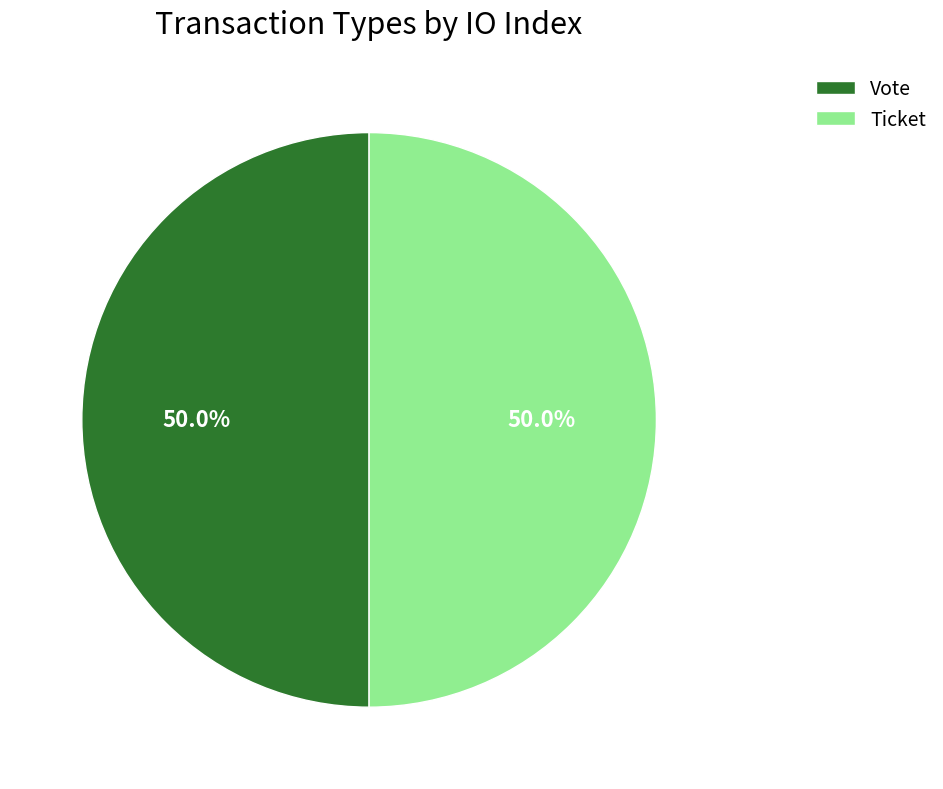

Approximately how many times larger is the value at Ticket compared to Vote?

1.0